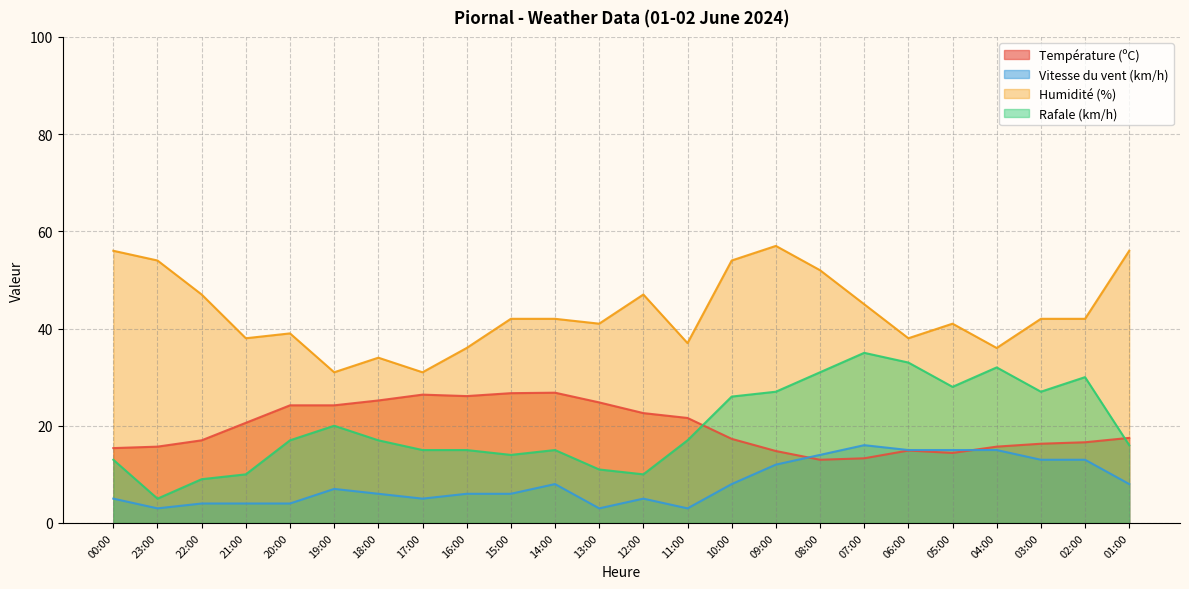

The Humidité (%) series shows 23.0 at 16:00. True or false?

False